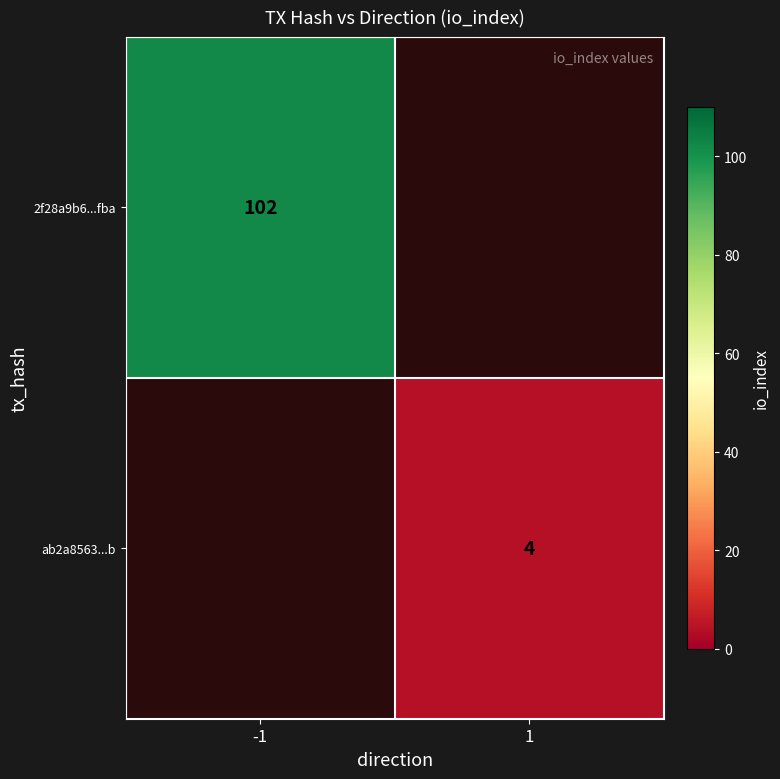

The 2f28a9b6...fba series shows 102 at -1. True or false?

True